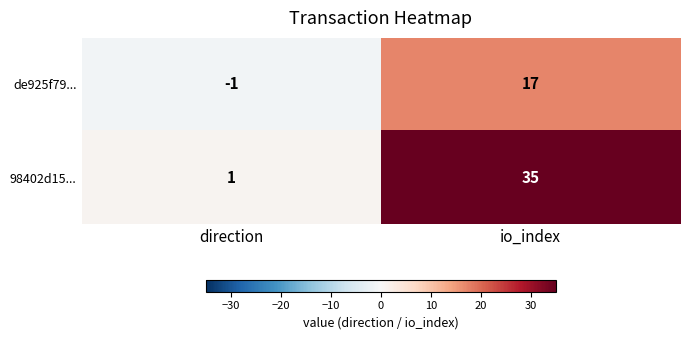

What is the sum of the 98402d15... values at direction and io_index?

36